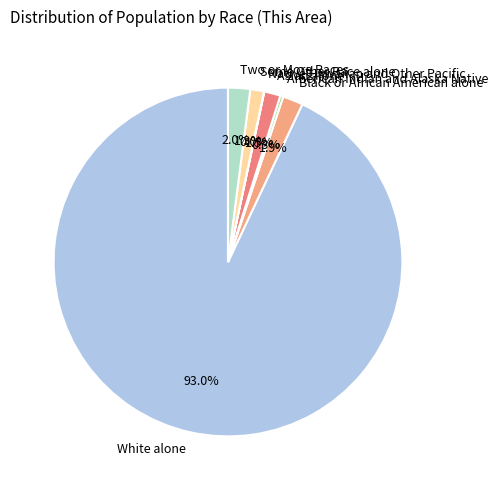

What percentage is the Black or African American alone slice, to the nearest percent?

2%